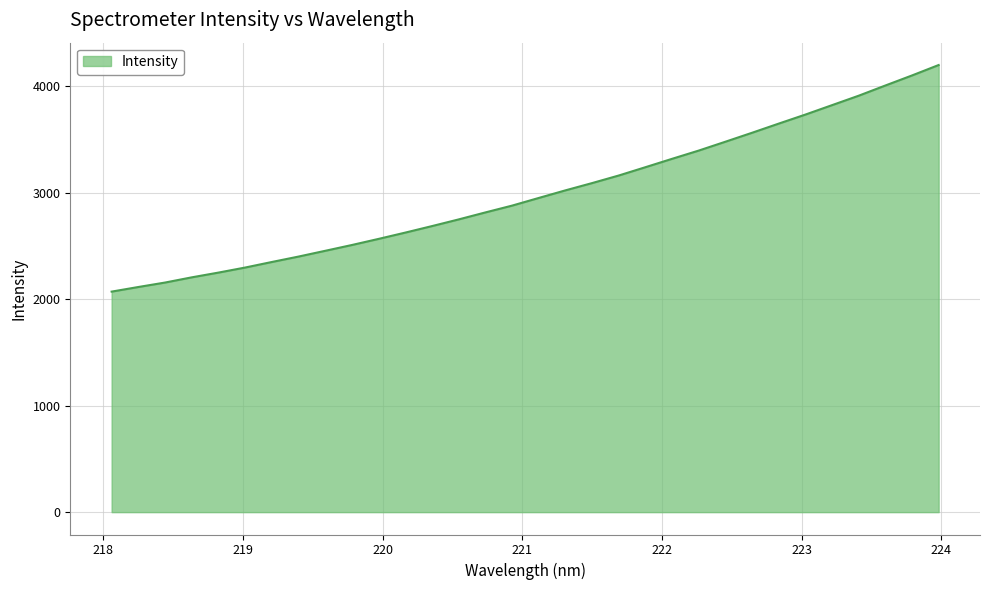

Reading left to right, transcribe all the data shown in this chart.

2072.2	2115.5	2157.4	2206.3	2250.9	2298.4	2350.5	2401.5	2455.7	2510.3	2567.7	2626.8	2687.9	2750.7	2816.3	2880.2	2952.2	3023.6	3092.0	3163.2	3241.3	3320.1	3397.6	3480.7	3564.9	3650.9	3735.8	3824.4	3913.1	4008.8	4103.3	4201.3